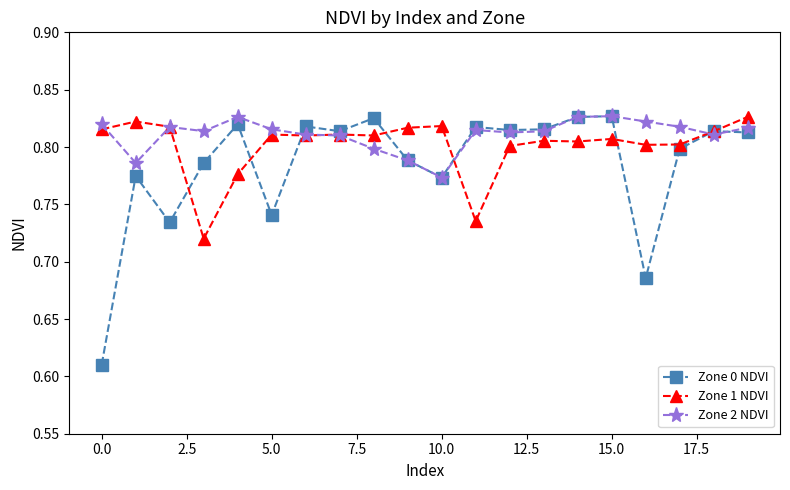

True or false: Zone 2 NDVI has more than 2 points higher than both neighbors.

True